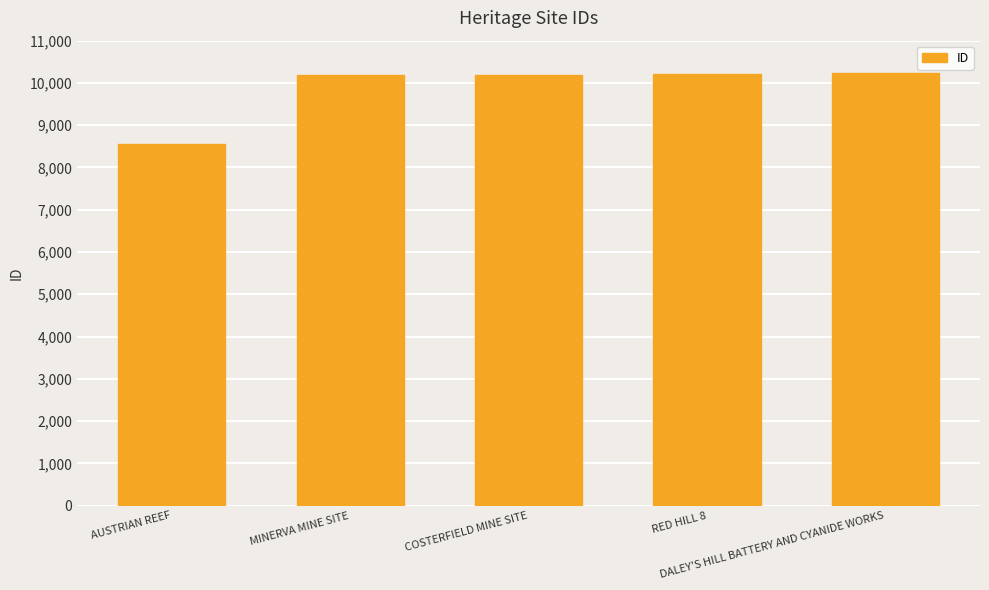

Approximately how many times larger is the value at MINERVA MINE SITE compared to RED HILL 8?

1.0